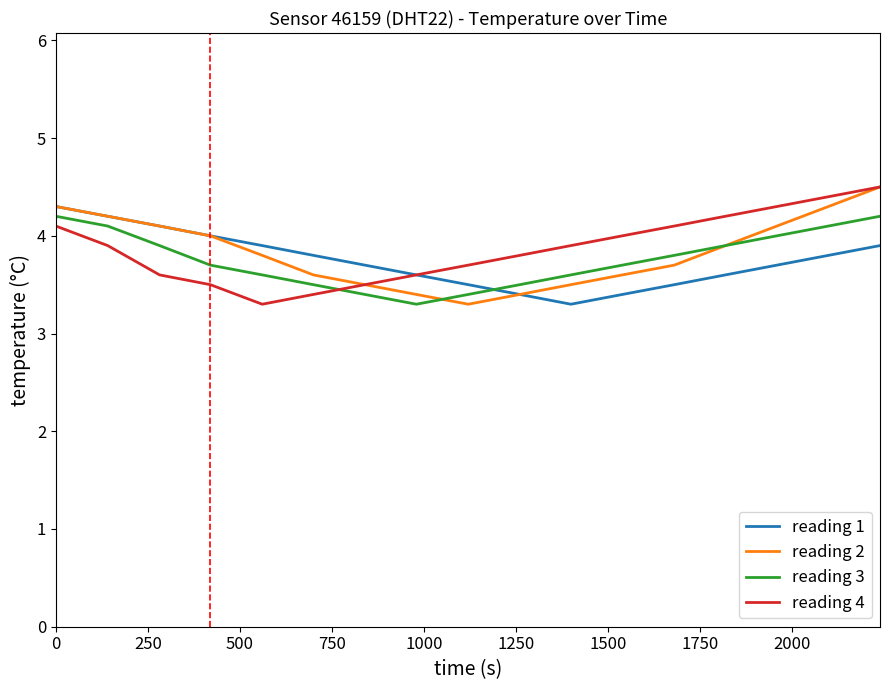

What is the lowest value of the reading 1 series?

3.3